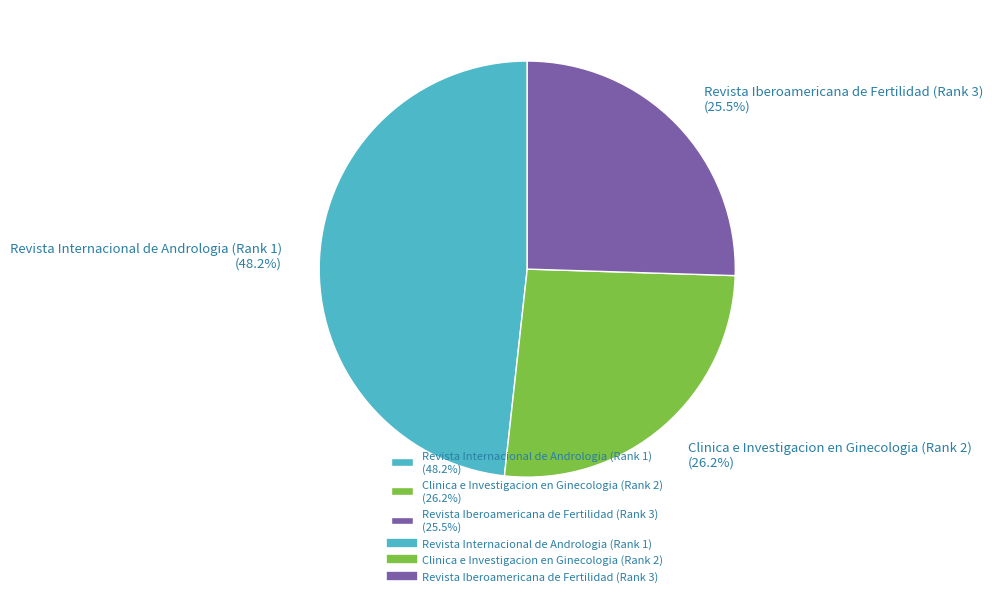

Does Revista Internacional de Andrologia (Rank 1) account for over 50% of the chart?

No